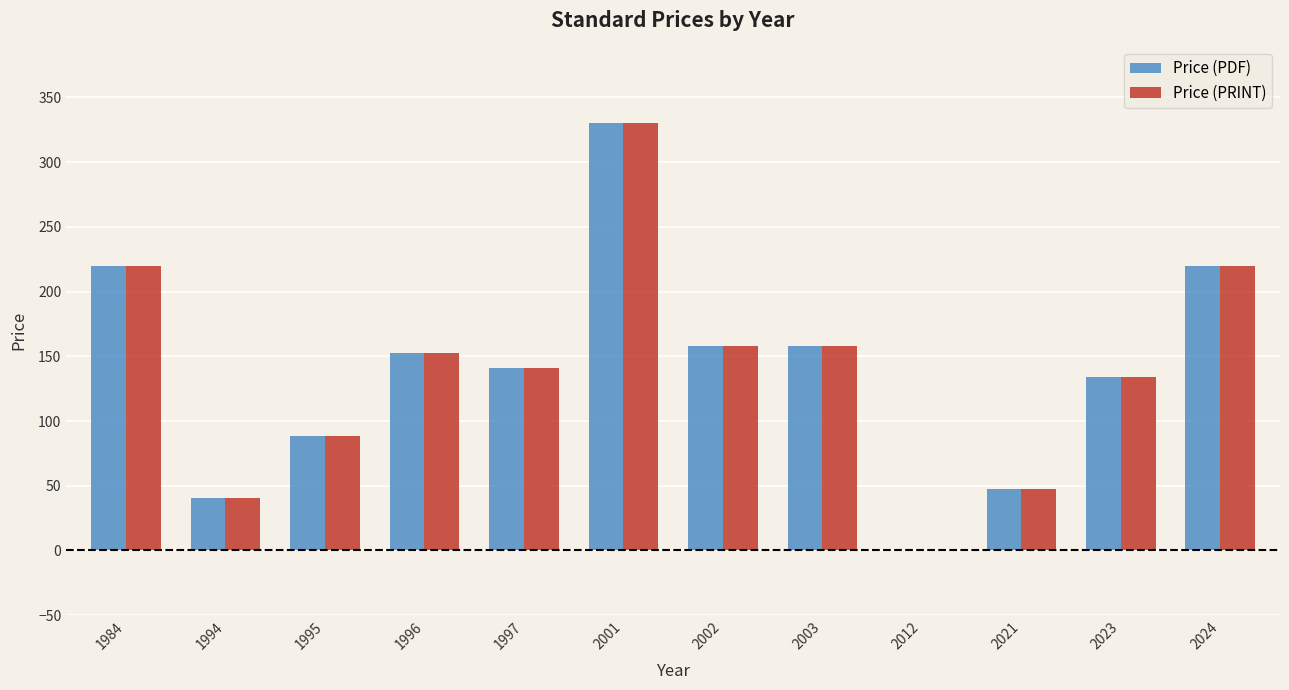

How many positive values does the Price (PRINT) series have?

11